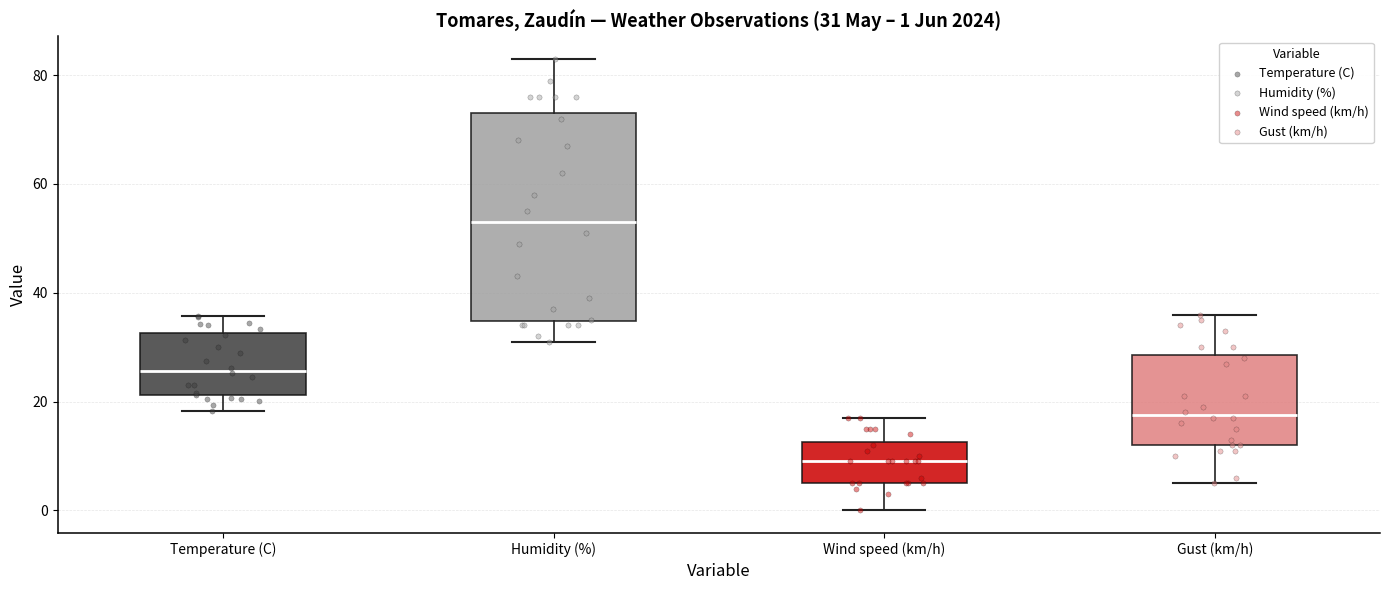

Which box has the lowest median line?

Wind speed (km/h)